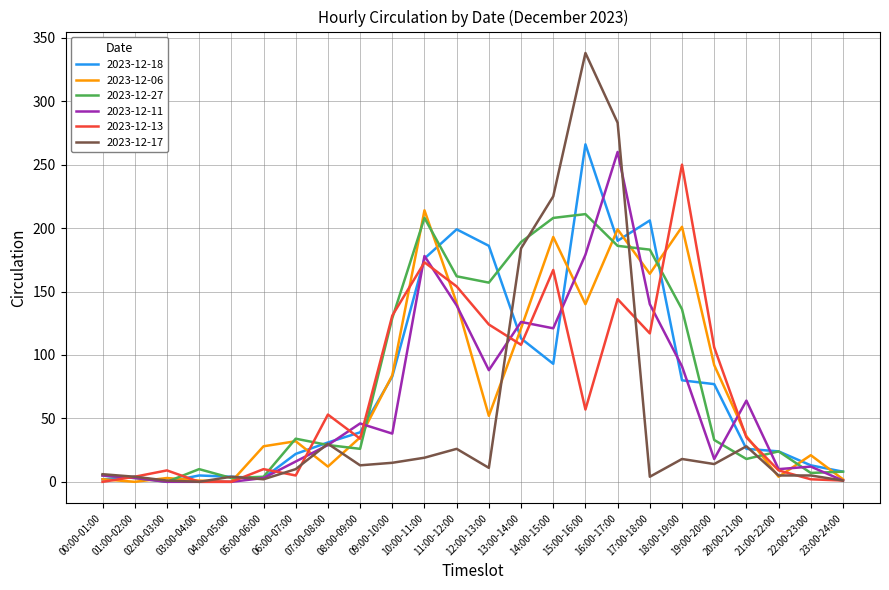

Is it true that 2023-12-06 equals 84 at 09:00-10:00?

True